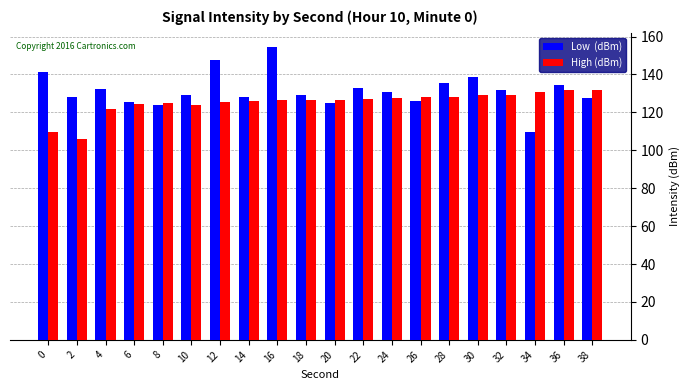

At which category does the chart reach its peak across all series?

16